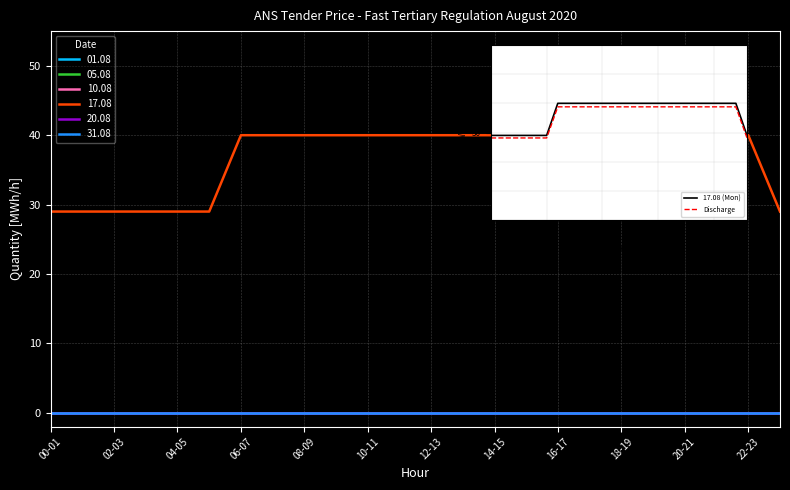

Reading left to right, what are all the values shown in this chart?

17.08 (Mon): 29.0	29.0	29.0	29.0	29.0	29.0	40.0	40.0	40.0	40.0	40.0	40.0	40.0	40.0	40.0	40.0	40.0	40.0	40.0	40.0	40.0	40.0	40.0	29.0
Discharge: 28.1	28.1	28.1	28.1	28.1	28.1	38.8	38.8	38.8	38.8	38.8	38.8	38.8	38.8	38.8	38.8	38.8	38.8	38.8	38.8	38.8	38.8	38.8	28.1